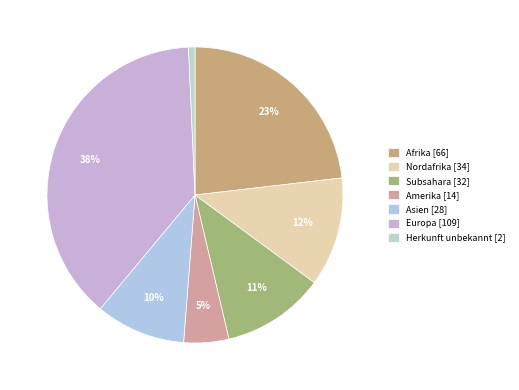

Is there a majority slice in this chart?

No